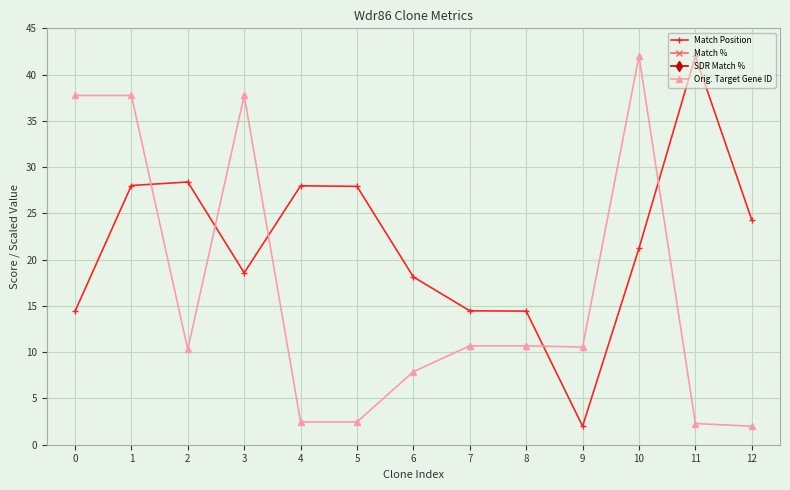

Where is the first local maximum for Orig. Target Gene ID?

3